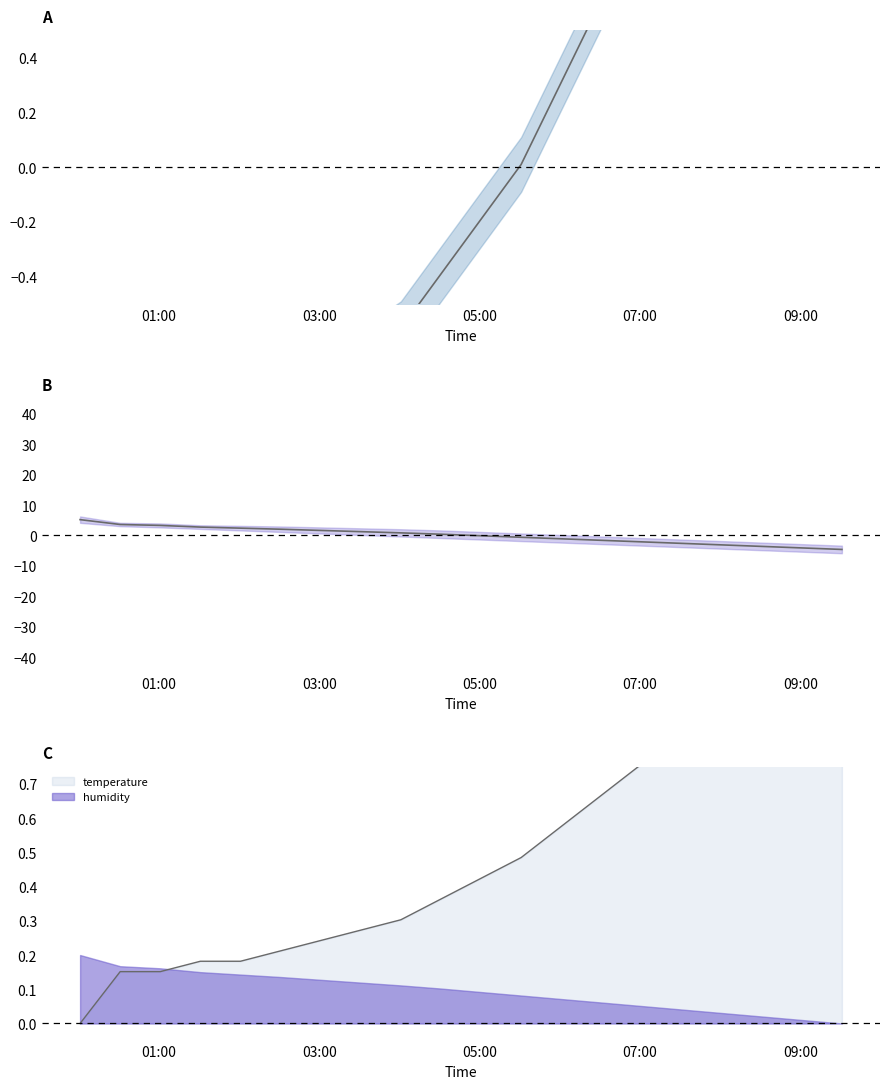

Which series ends up on top after the final intersection of temperature and humidity?

temperature